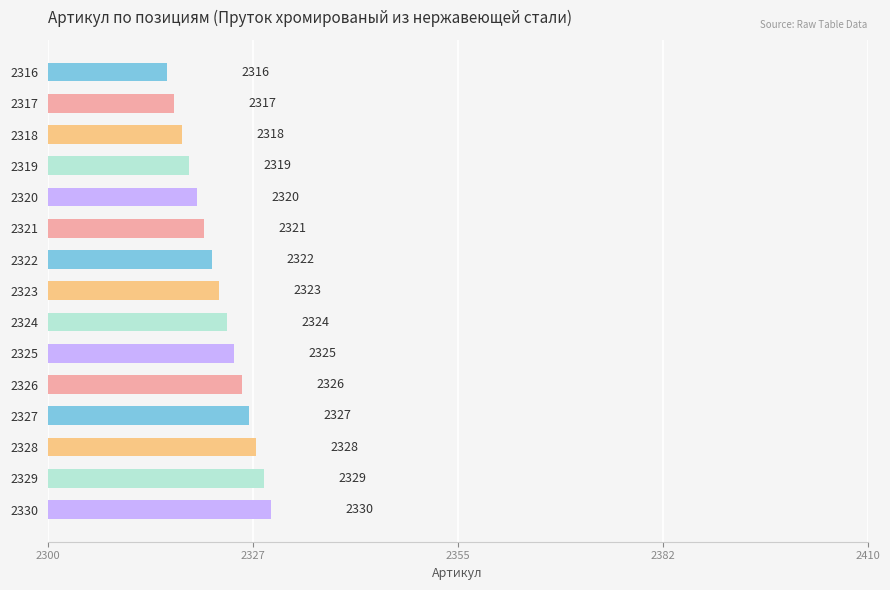

Reading top to bottom, list all the values displayed in this chart.

2316	2317	2318	2319	2320	2321	2322	2323	2324	2325	2326	2327	2328	2329	2330